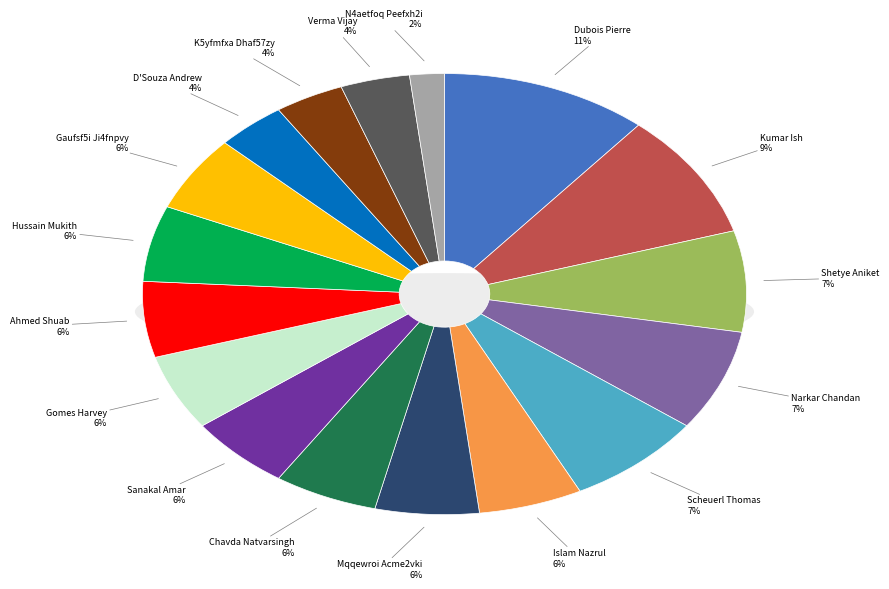

What percentage is NOT represented by Chavda Natvarsingh?

94.4%